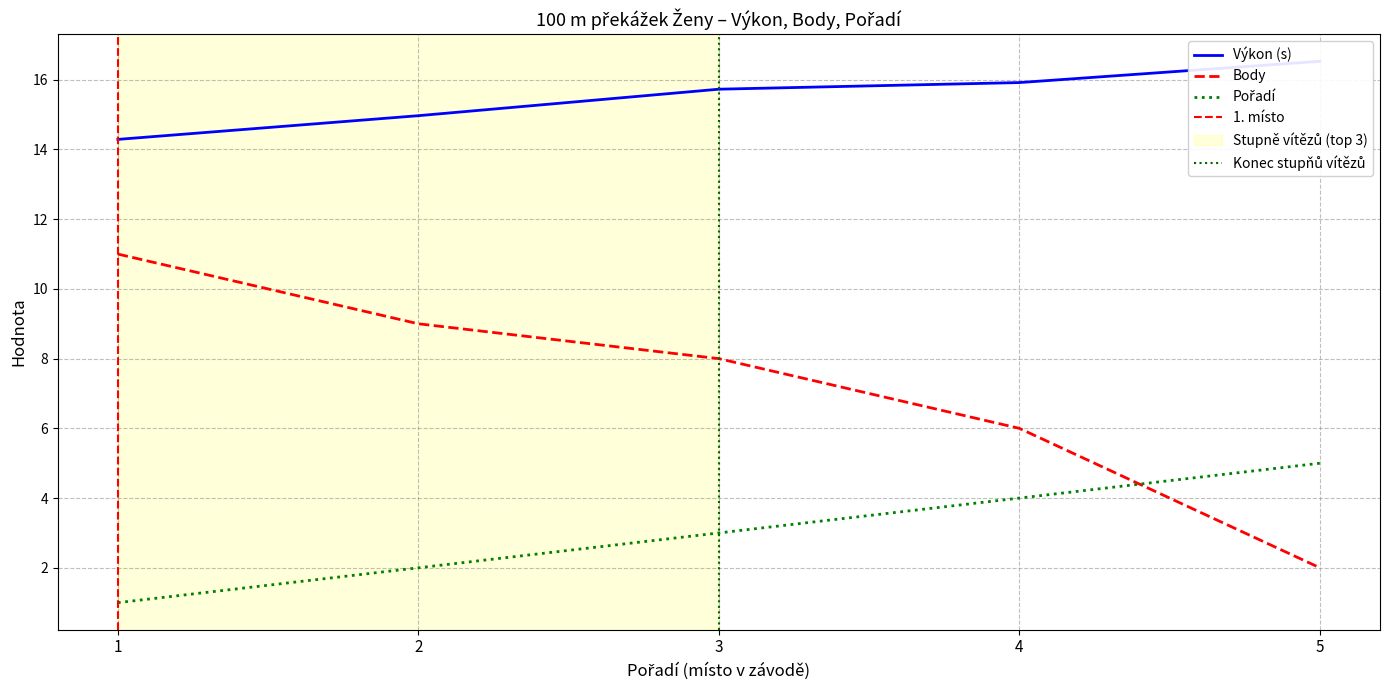

Which series has the largest total across all categories?

Výkon